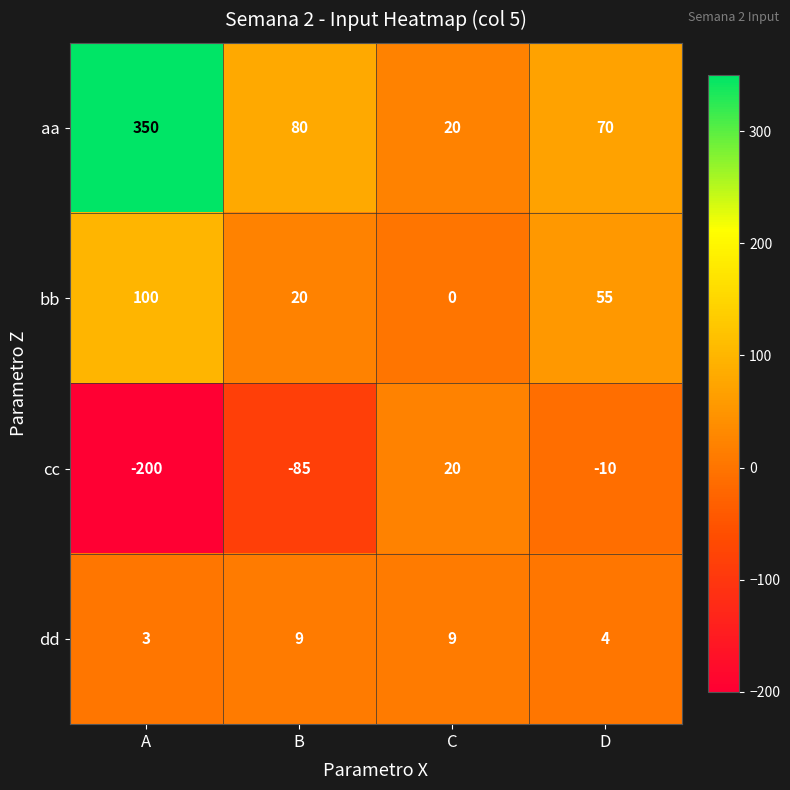

Which label corresponds to the smallest value in the chart?

A